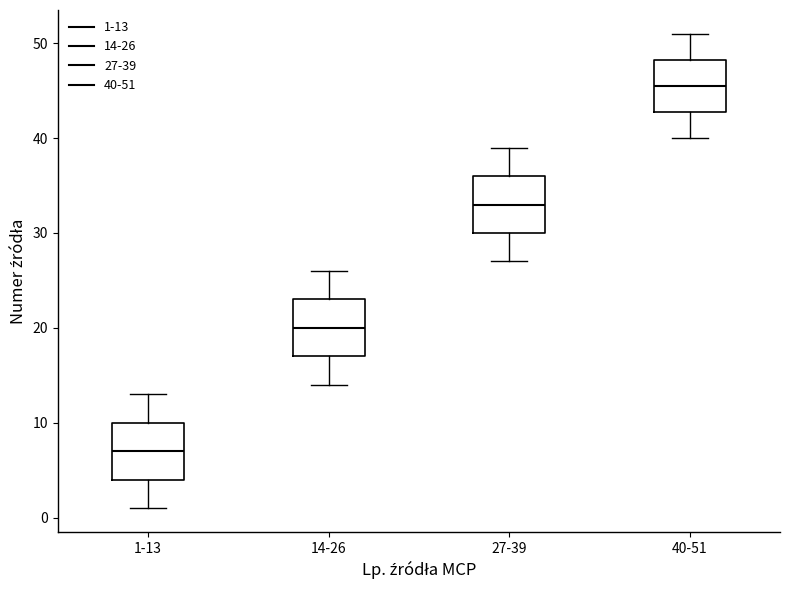

Where does the median line of the box for 27-39 sit on the y-axis? The values are not printed on the chart, so give them approximately, as read against the axis.

33